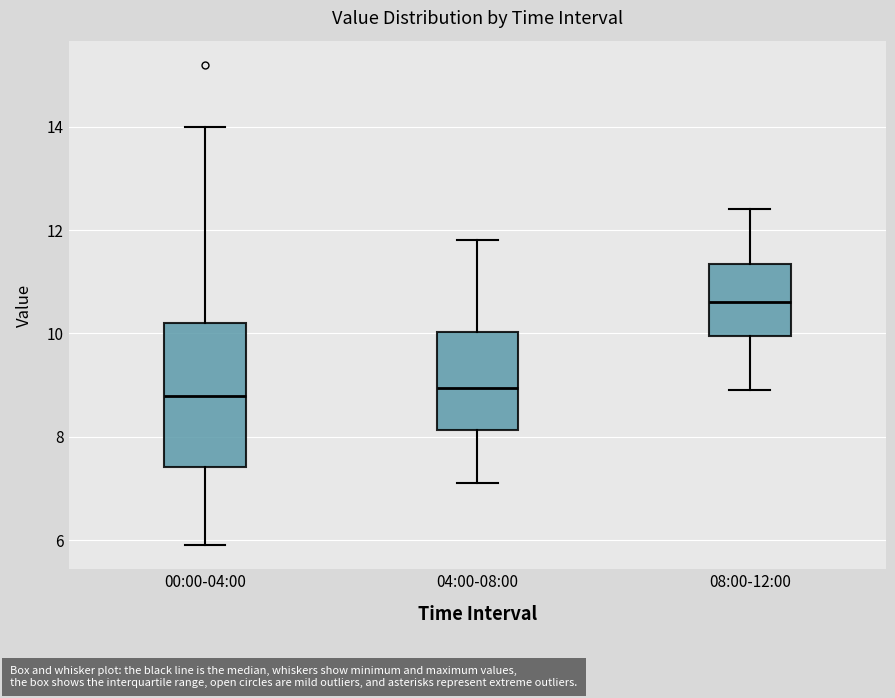

Reading left to right, transcribe this box plot: for each box, give where its median line is, the range the box spans, and where its two whiskers end, as read against the y-axis. The values are not printed on the chart, so give them approximately, as read against the axis.

00:00-04:00: median 8.8, box 7.4 to 10.2, whiskers 6.0 to 14.0
04:00-08:00: median 9.0, box 8.2 to 10.0, whiskers 7.2 to 11.8
08:00-12:00: median 10.6, box 10.0 to 11.4, whiskers 9.0 to 12.4